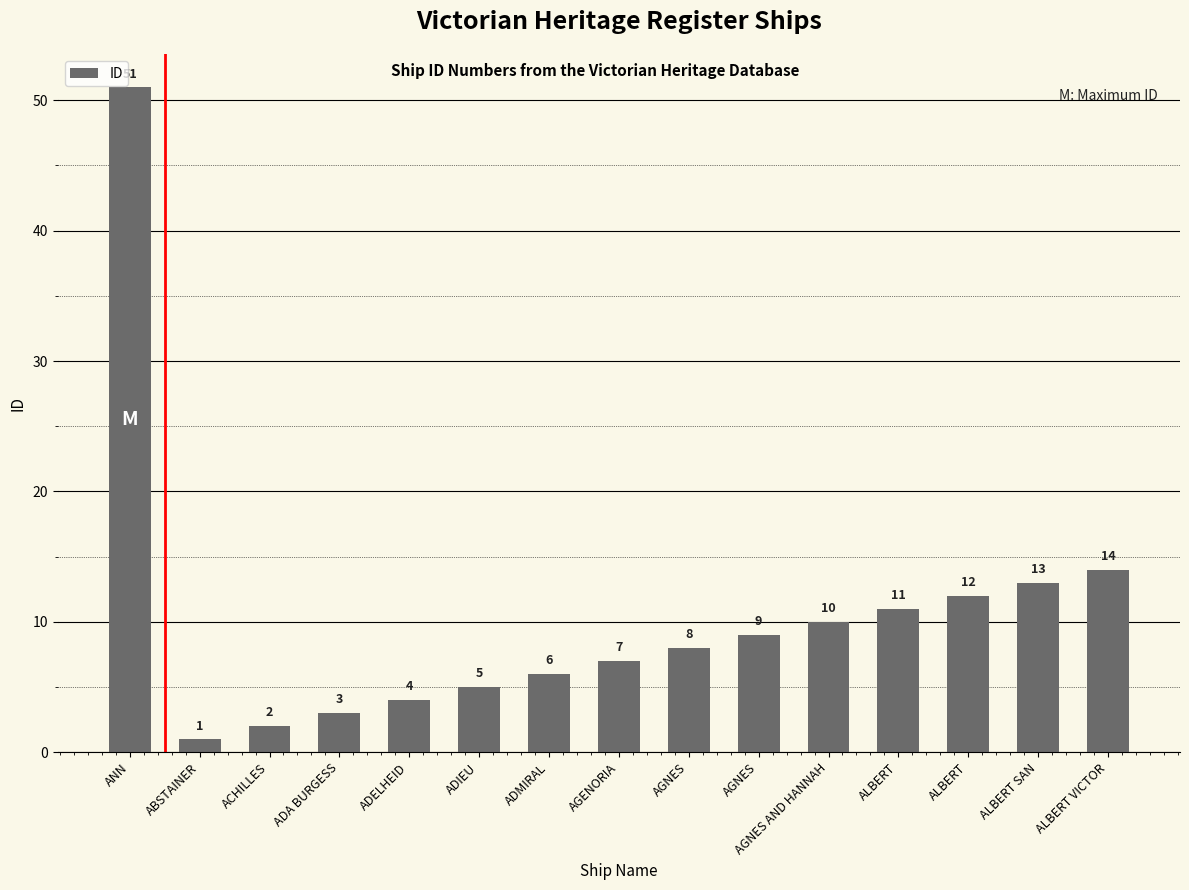

Count the number of data series in this chart.

1